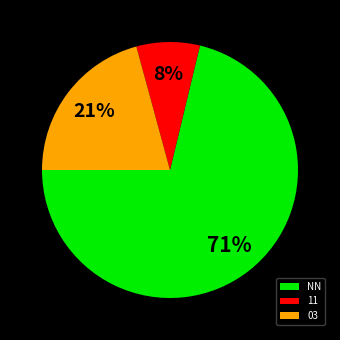

What is the smallest slice in the pie chart?

11